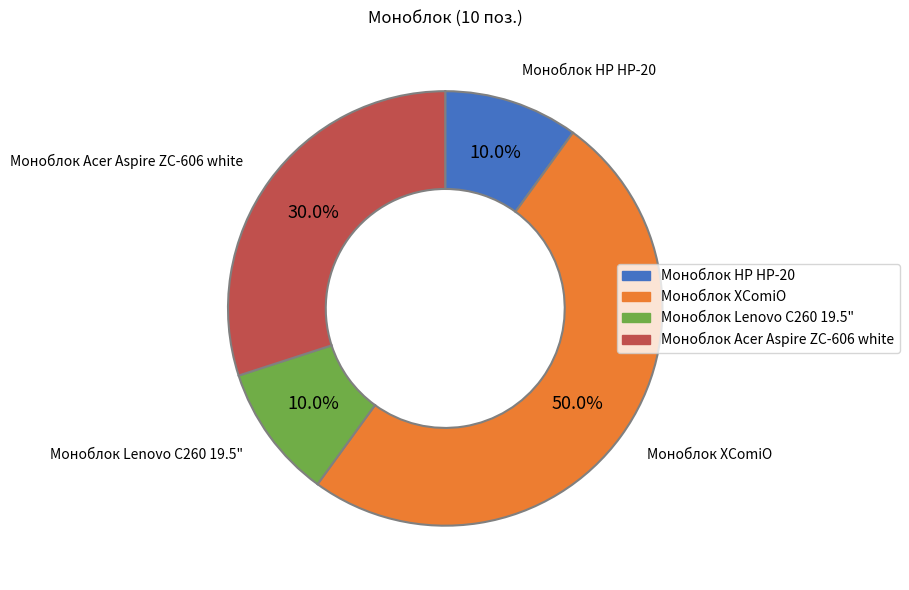

Is Моноблок НР НР-20 the majority of the pie?

No